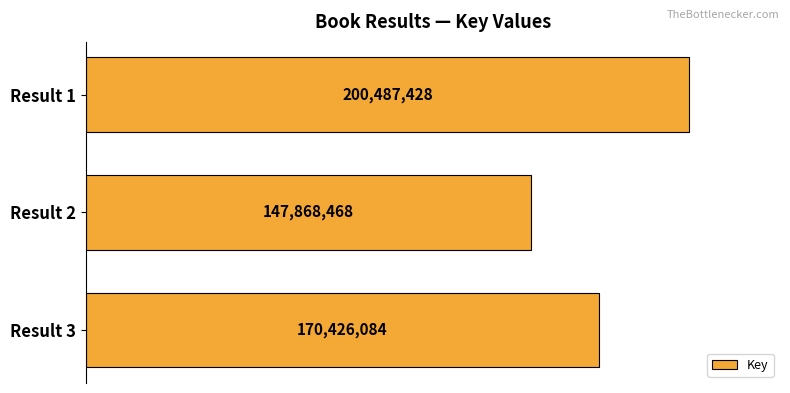

Rank the categories by value from lowest to highest.

Result 2, Result 3, Result 1